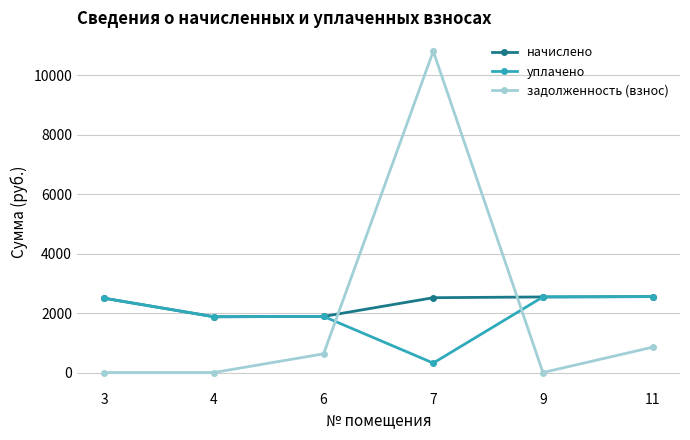

What are all the series names shown in the legend?

начислено, уплачено, задолженность (взнос)